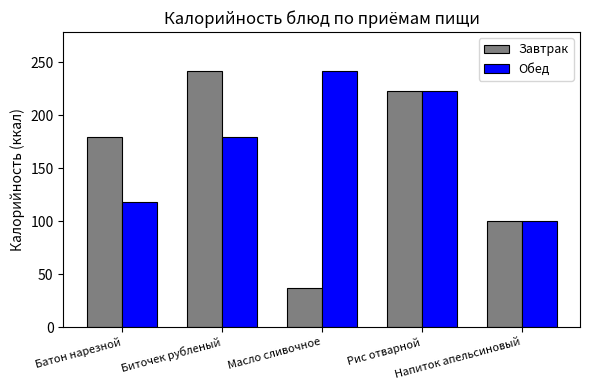

Which series has the largest range (max minus min)?

Завтрак